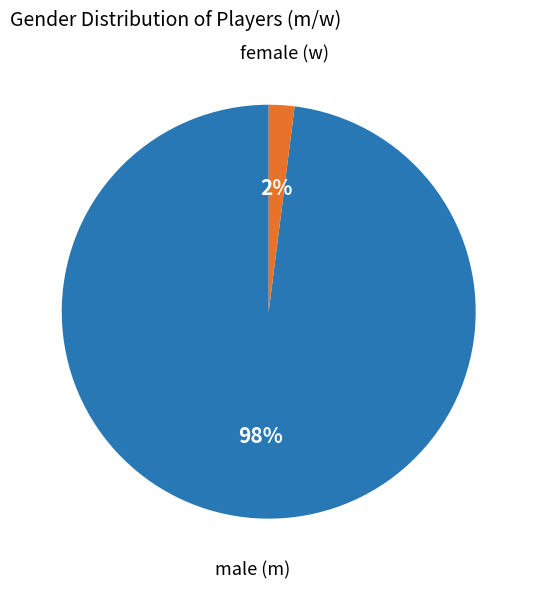

To the nearest percent, what is the average slice percentage?

50%